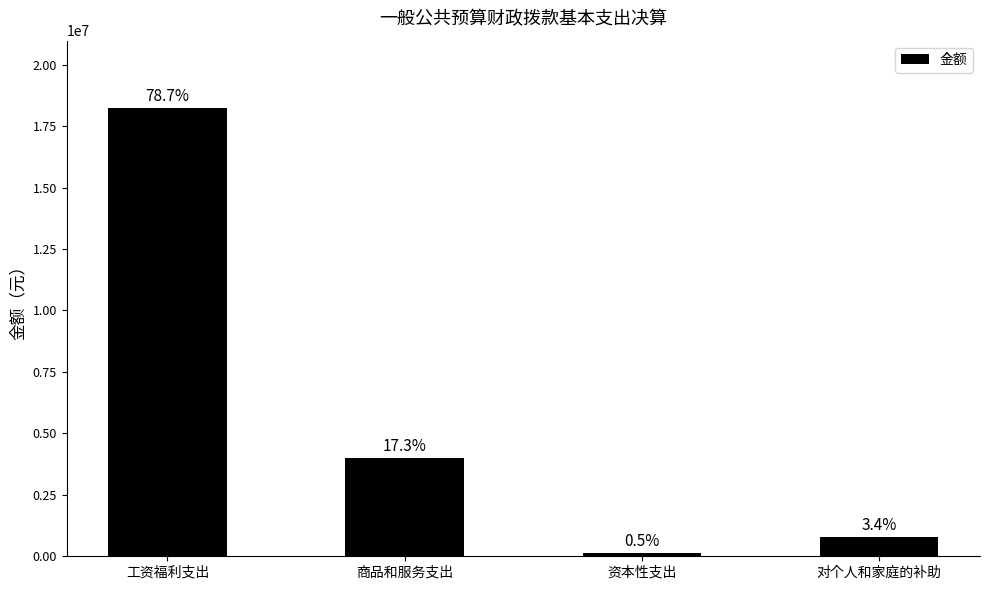

Where does the data first go above 4010825?

工资福利支出